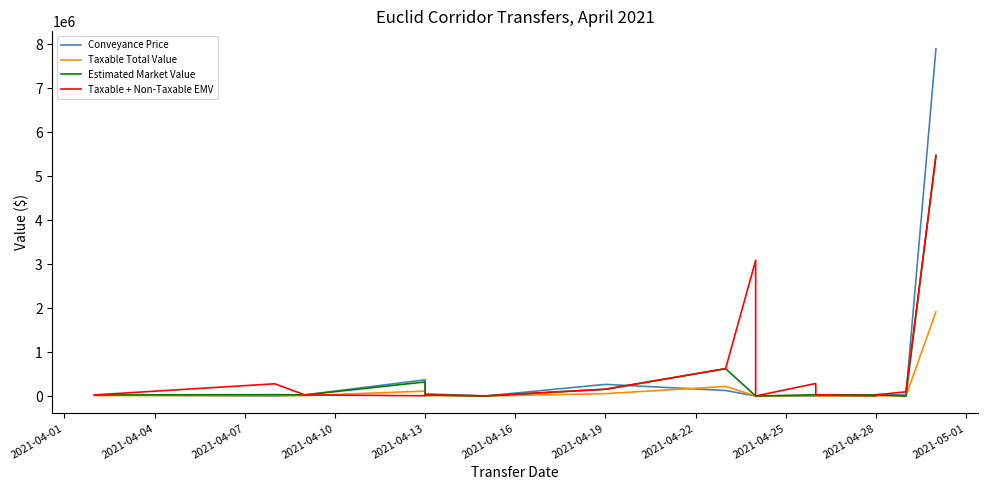

True or false: Taxable Total Value and Estimated Market Value intersect in this chart.

False